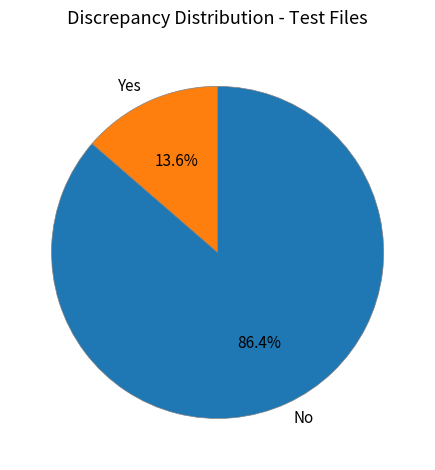

Which slice is the smallest?

Yes